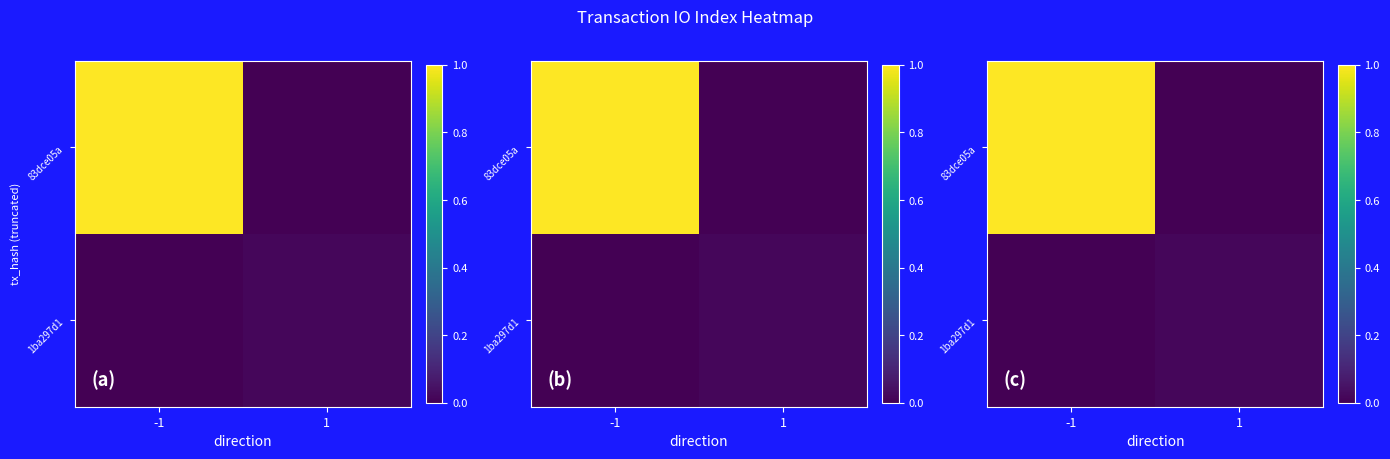

Which category has the lowest value in the 83dce05a series?

1